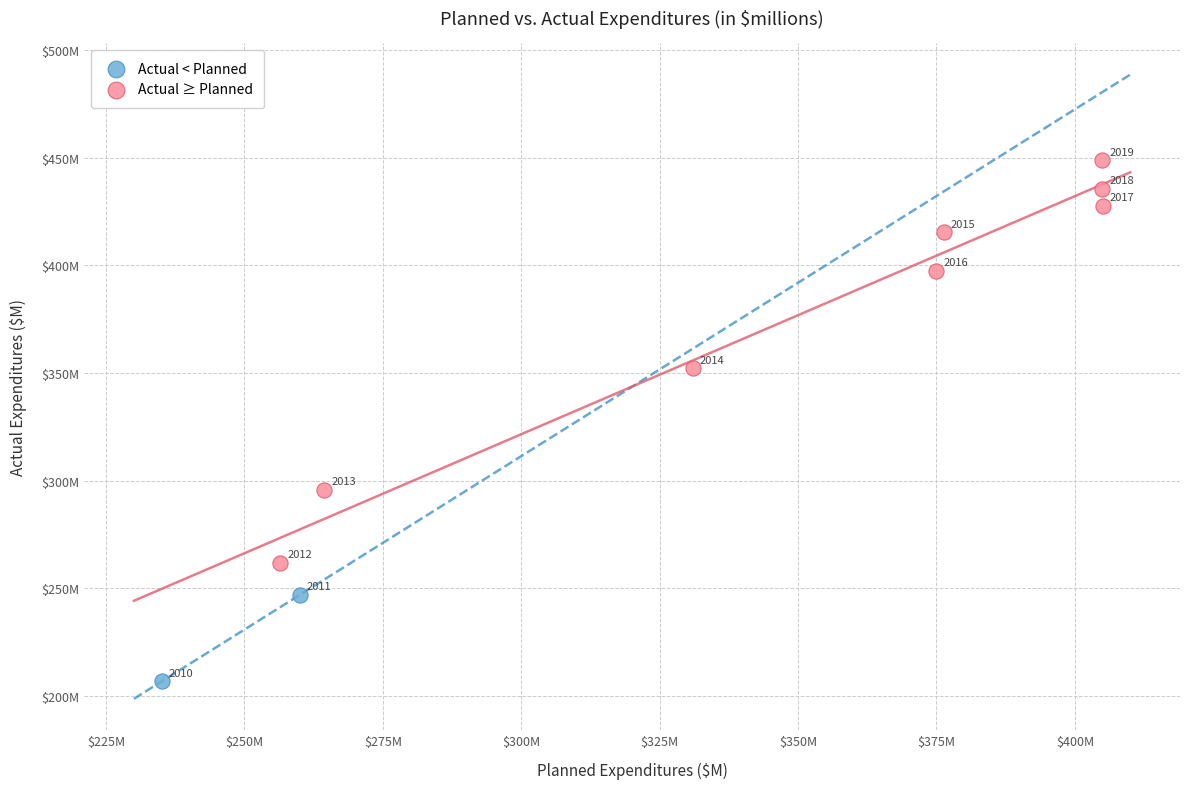

Which series reaches the maximum Y coordinate?

Actual ≥ Planned